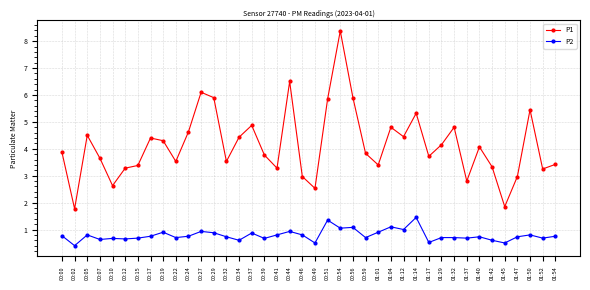

What is the total value across all series at 00:56?

7.0